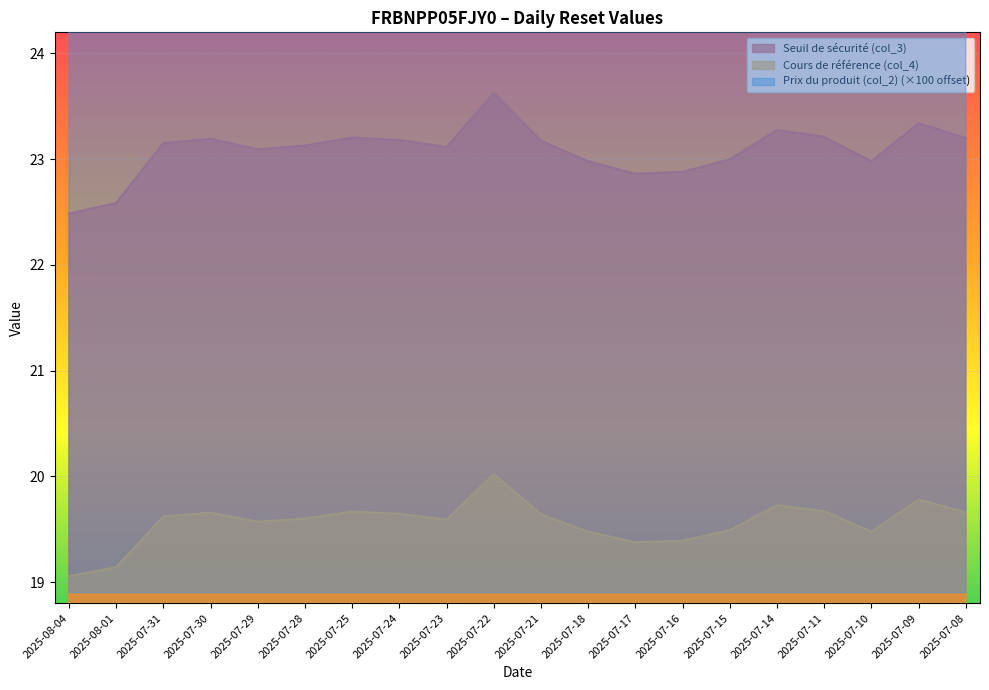

What is the sum of the Seuil de sécurité (col_3) values at 2025-07-14 and 2025-07-16?

46.2